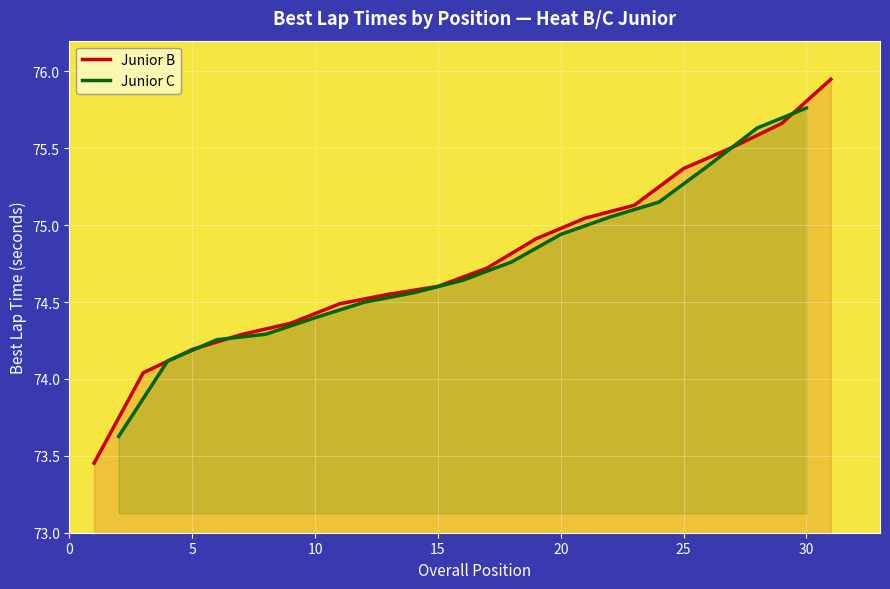

How many series are shown in this chart?

2